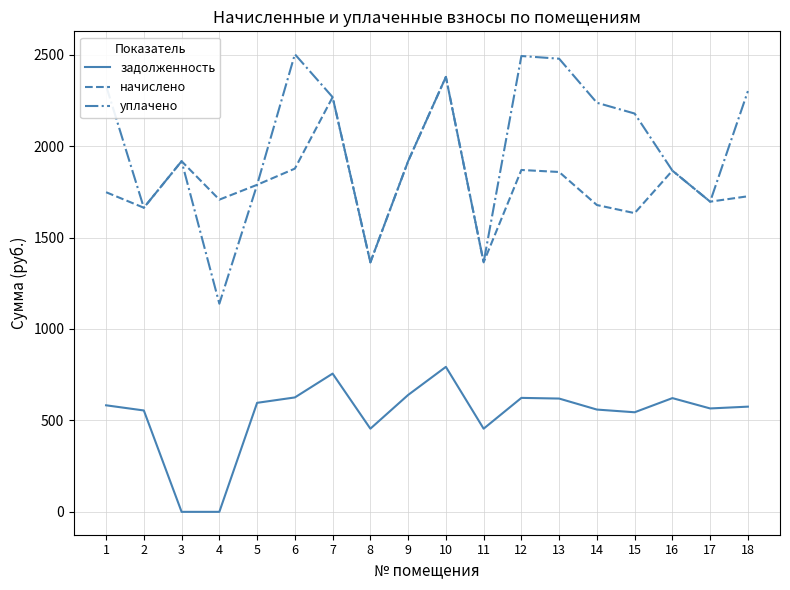

The value of задолженность at 7 is 755.8. True or false?

True